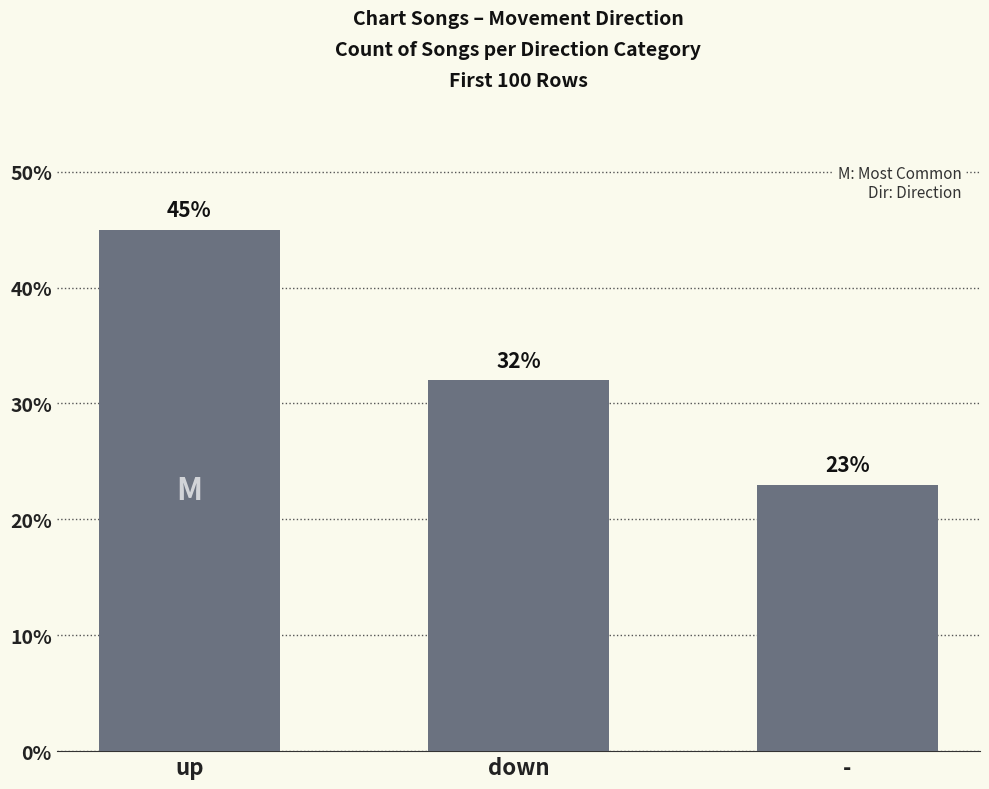

How many data points are less than 32?

1